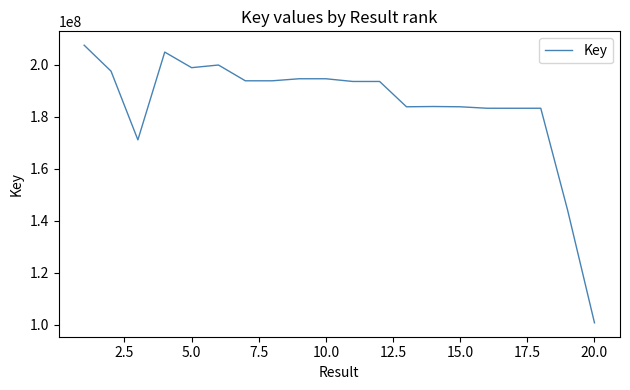

What is the smallest value displayed?

100706298